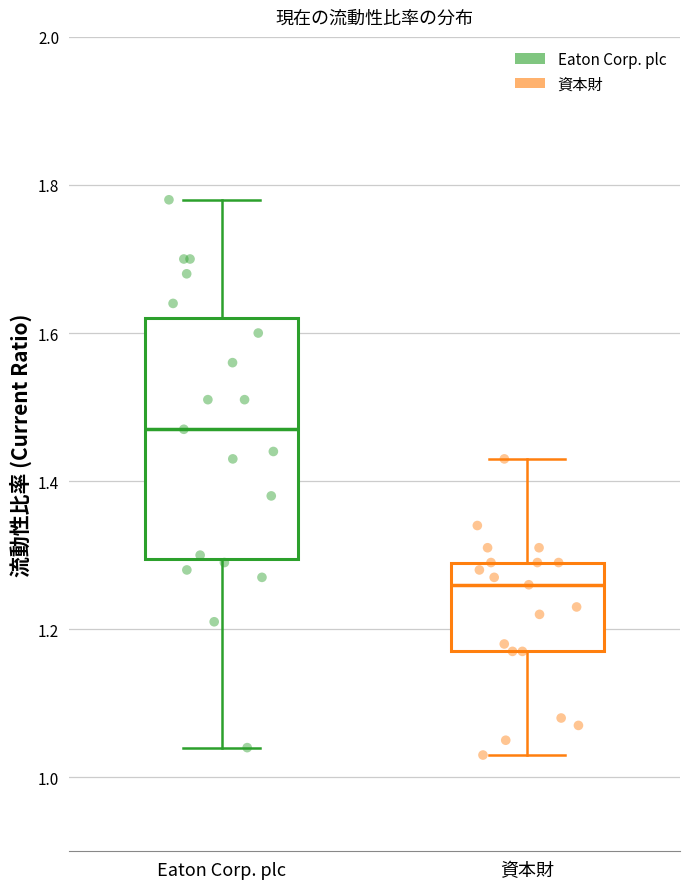

Where does the lower whisker of the box for 資本財 end on the y-axis? The values are not printed on the chart, so give them approximately, as read against the axis.

1.04